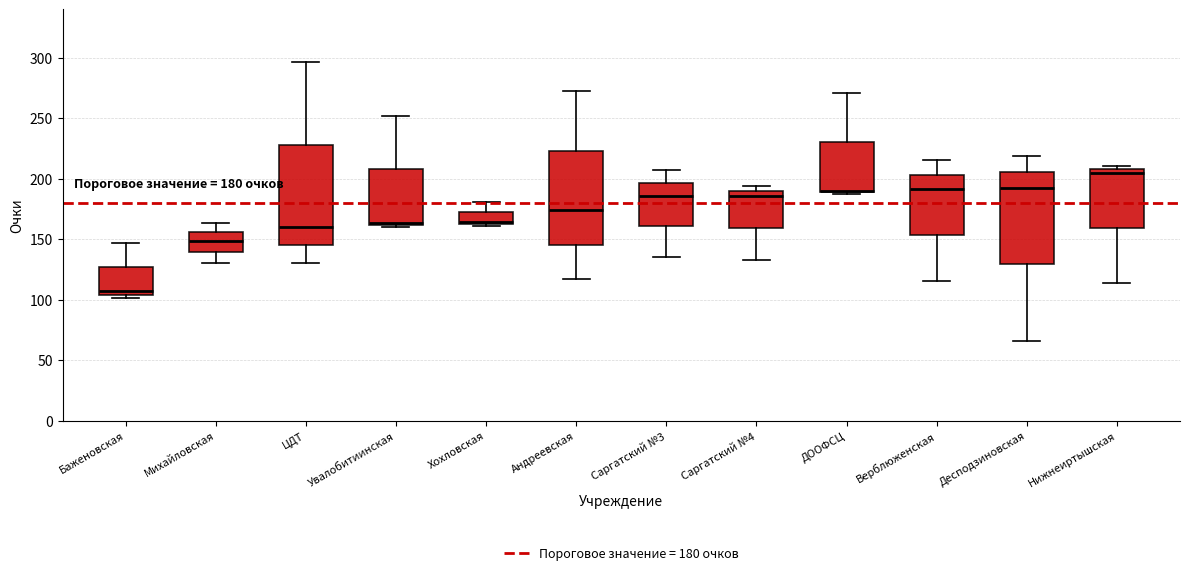

Which box has the highest median line?

Нижнеиртышская